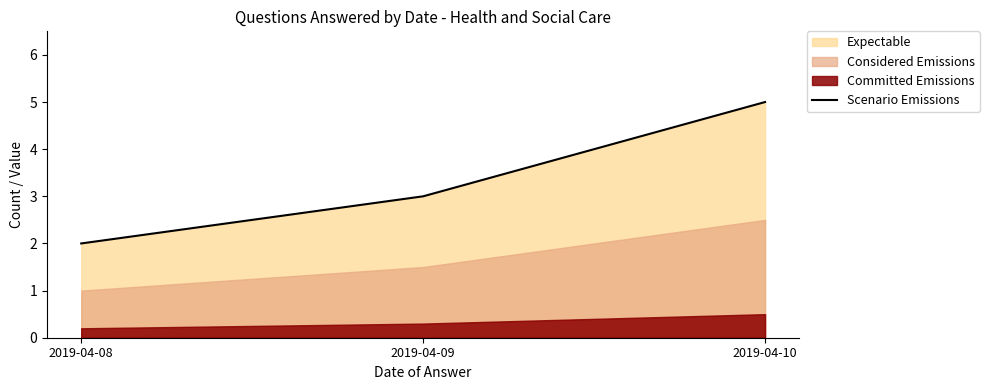

Reading right to left, list all the values displayed in this chart.

5	3	2